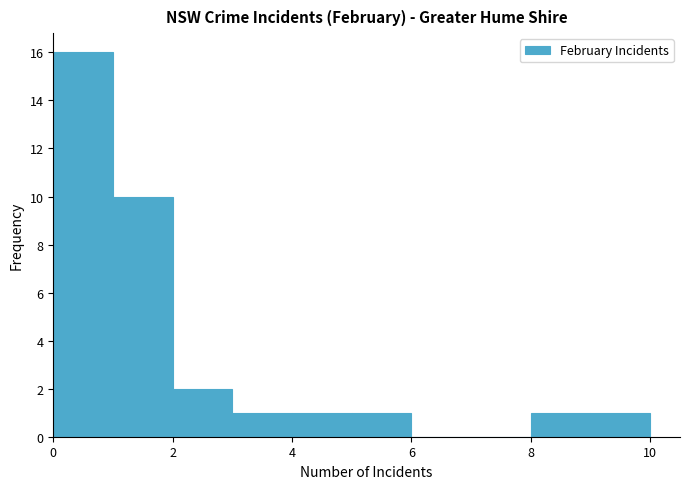

Reading left to right, transcribe this chart: for each bar, give the range it covers on the x-axis and its height. The values are not printed on the chart, so give them approximately, as read against the axis.

0 to 1: 16
1 to 2: 10
2 to 3: 2
3 to 4: 1
4 to 5: 1
5 to 6: 1
6 to 7: 0
7 to 8: 0
8 to 9: 1
9 to 10: 1